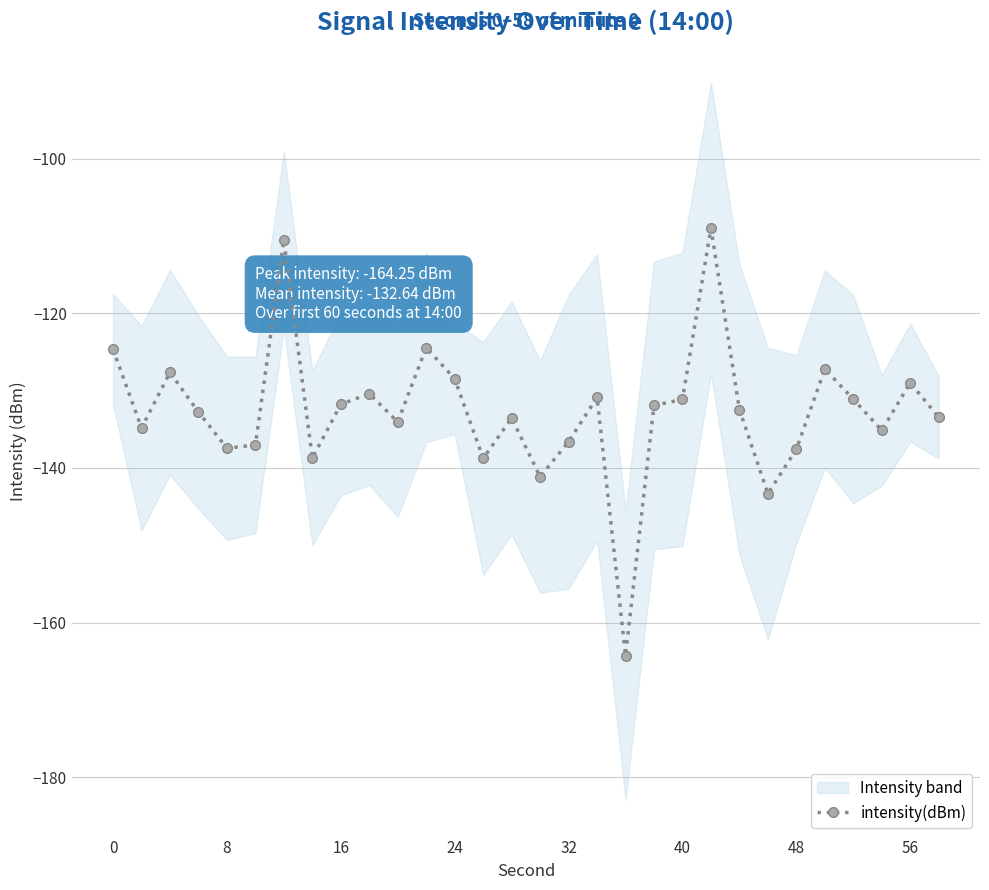

True or false: intensity(dBm) has a value of -137.6 at 48.

True